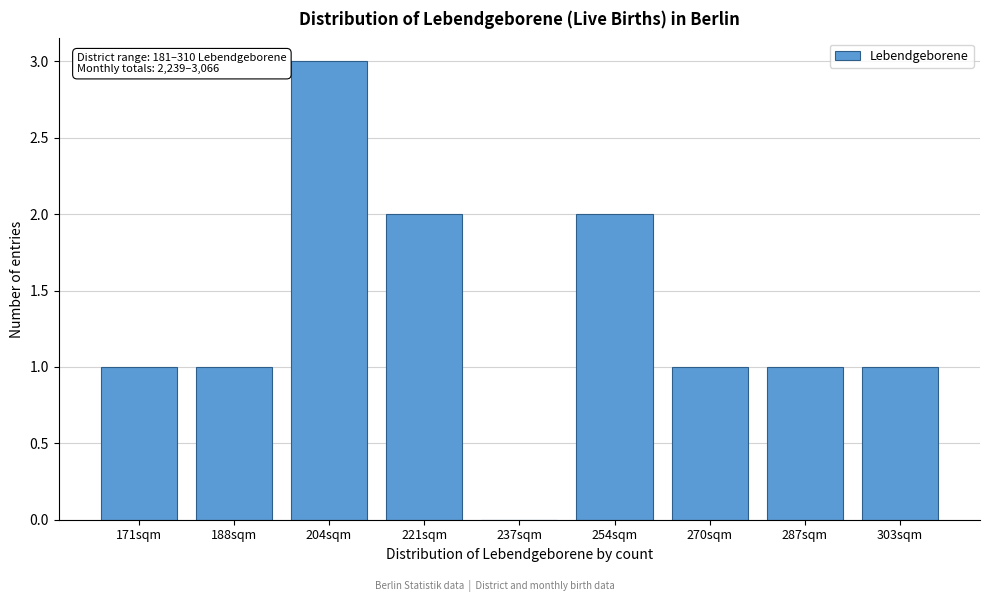

Reading left to right, extract all data points from this chart.

171sqm=1	188sqm=1	204sqm=3	221sqm=2	237sqm=0	254sqm=2	270sqm=1	287sqm=1	303sqm=1